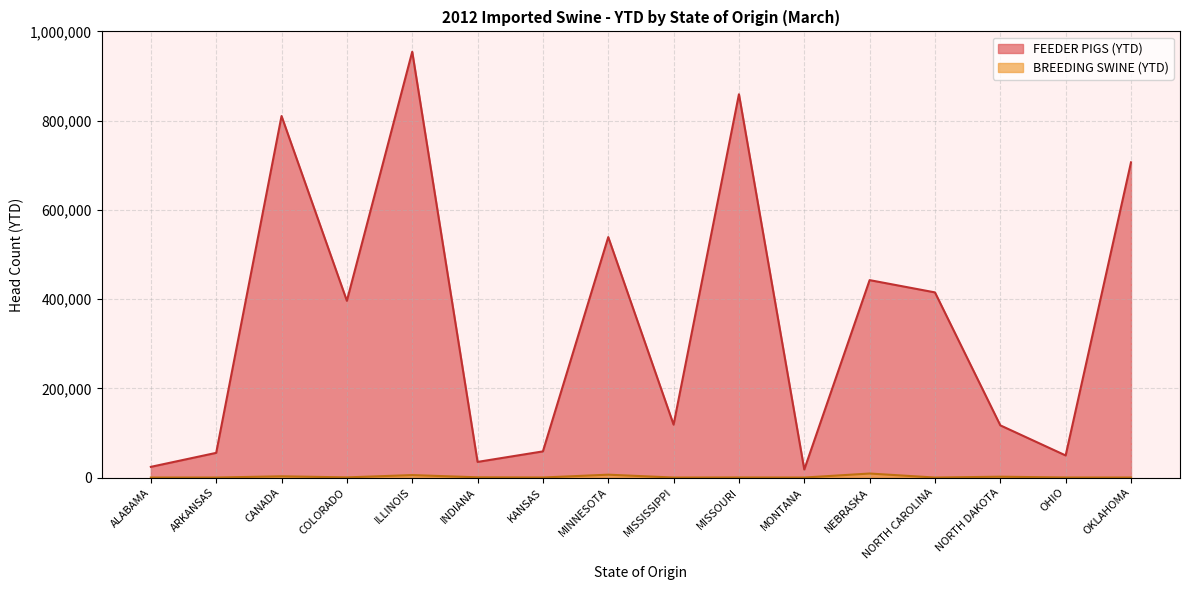

Where is the first local minimum for BREEDING SWINE (YTD)?

COLORADO